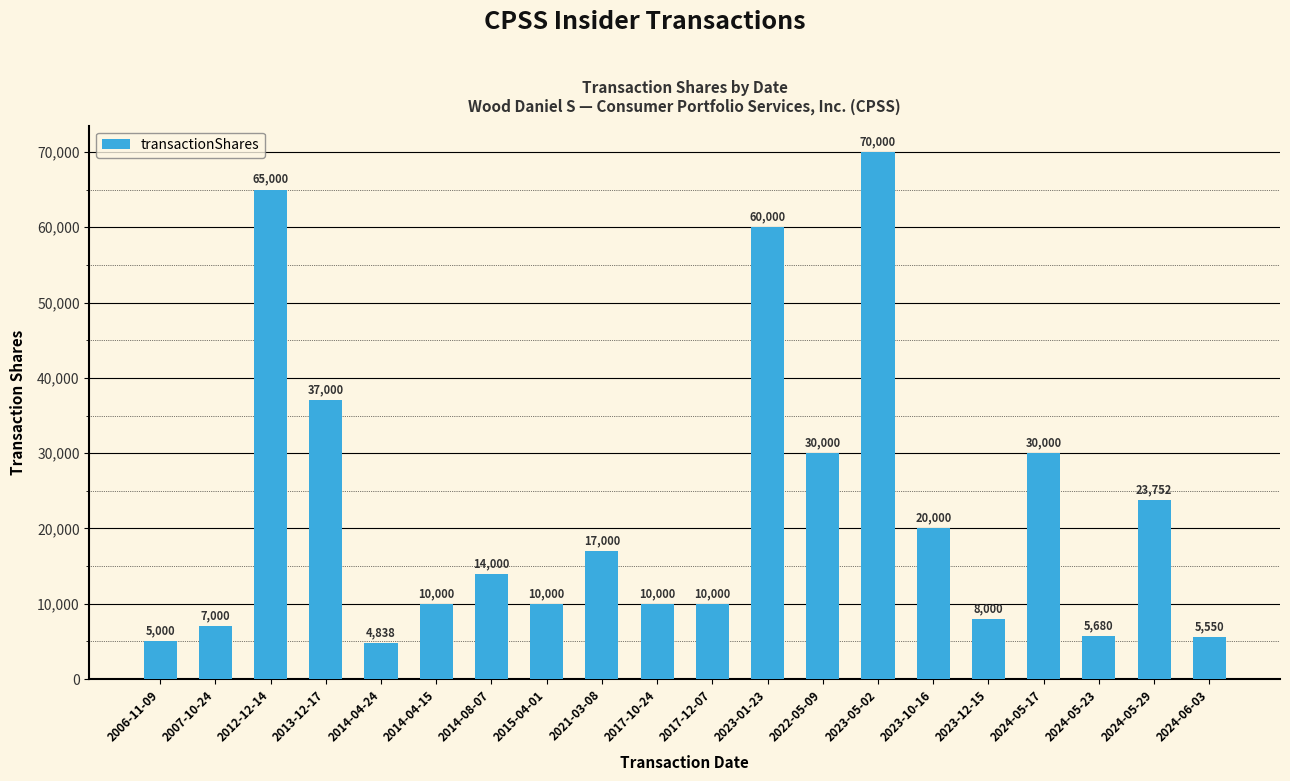

The chart shows a value of 4947 at 2017-10-24. True or false?

False